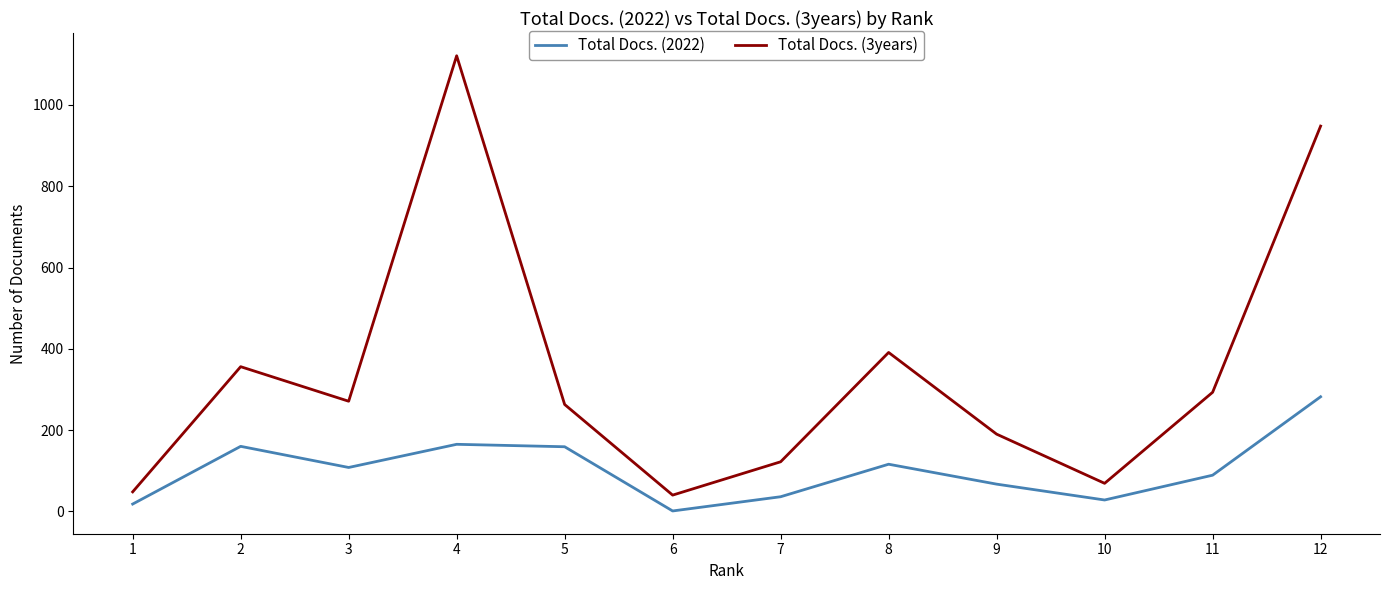

List the series in order of their peak value, lowest first.

Total Docs. (2022), Total Docs. (3years)